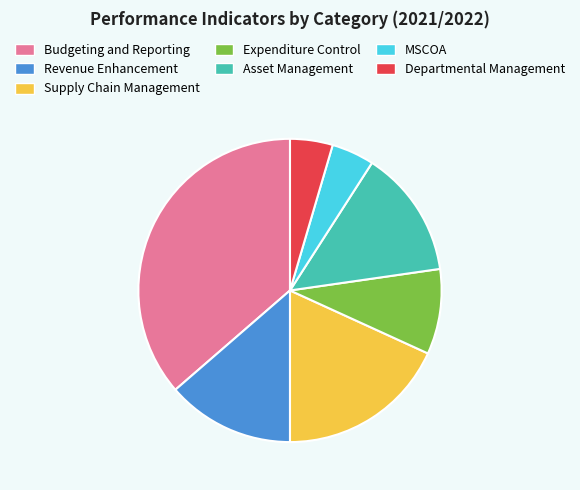

Which category has the biggest portion of the pie?

Budgeting and Reporting